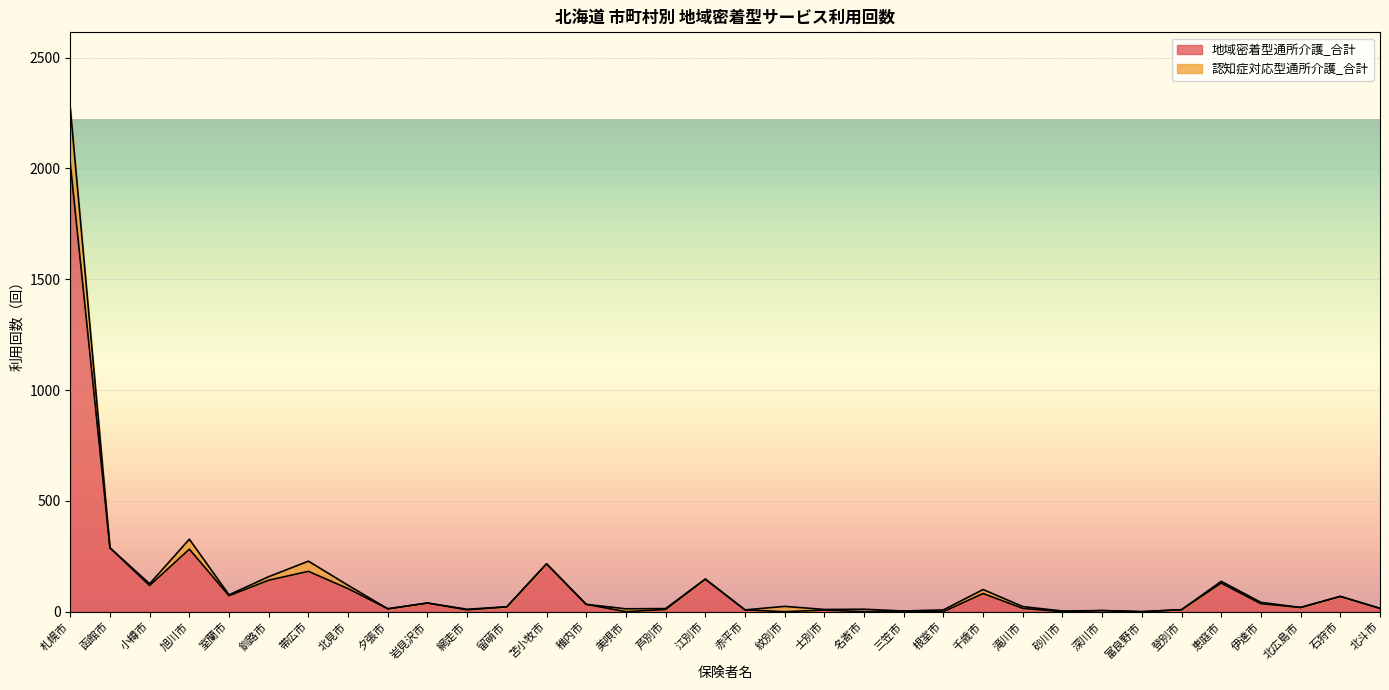

How many lines are shown in the chart?

2